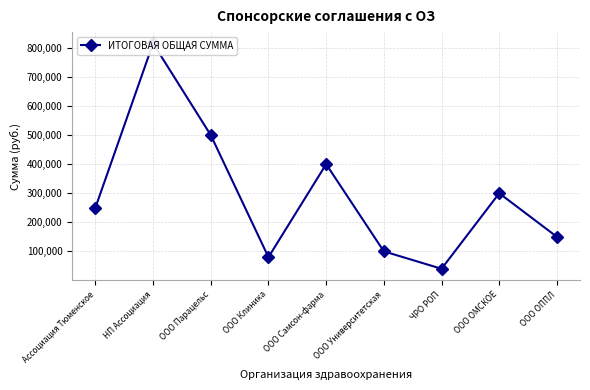

Approximately how many times larger is the value at Ассоциация Тюменское compared to ООО Парацельс?

0.5